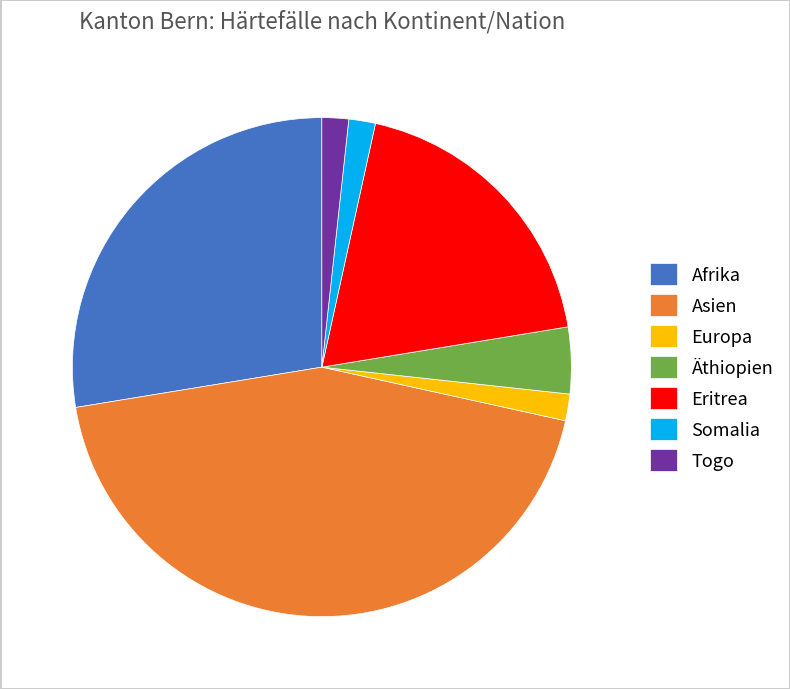

Is there a majority slice in this chart?

No